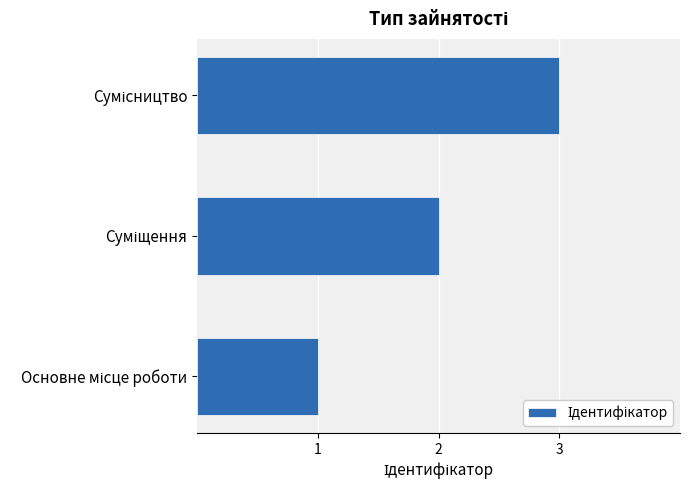

Count the number of categories in the chart.

3